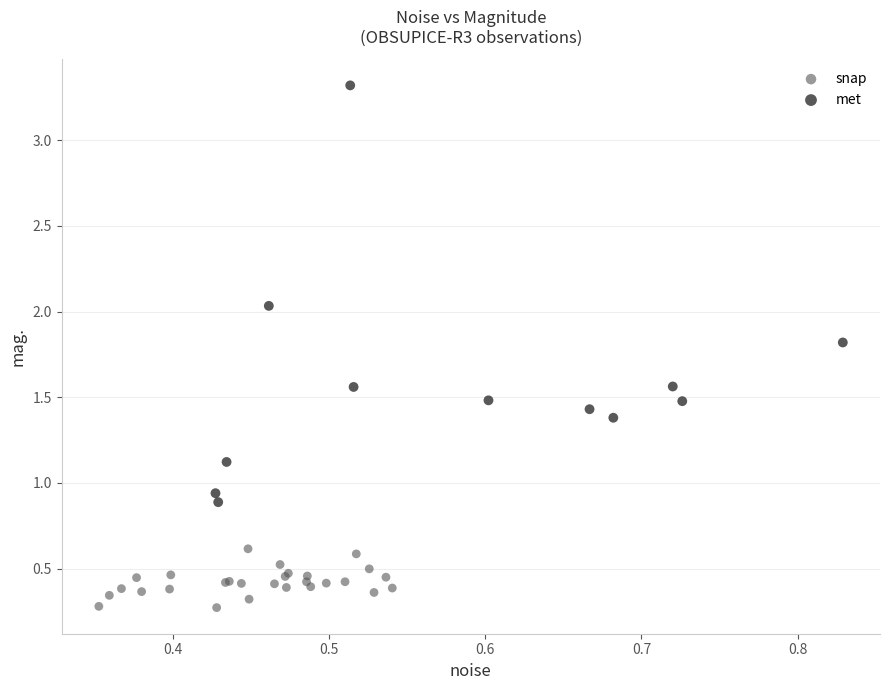

Which series has the widest spread of Y values?

met